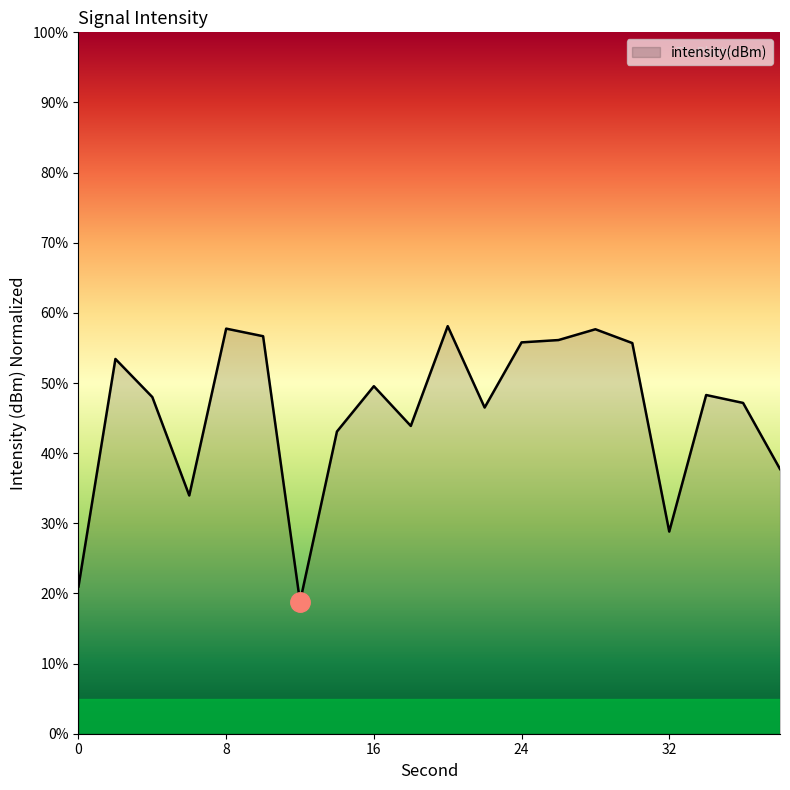

What is the maximum value shown in the chart?

58.1